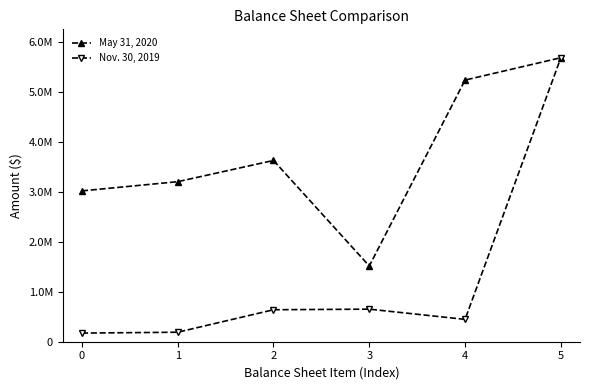

The value of May 31, 2020 at 0 is 5150710. True or false?

False